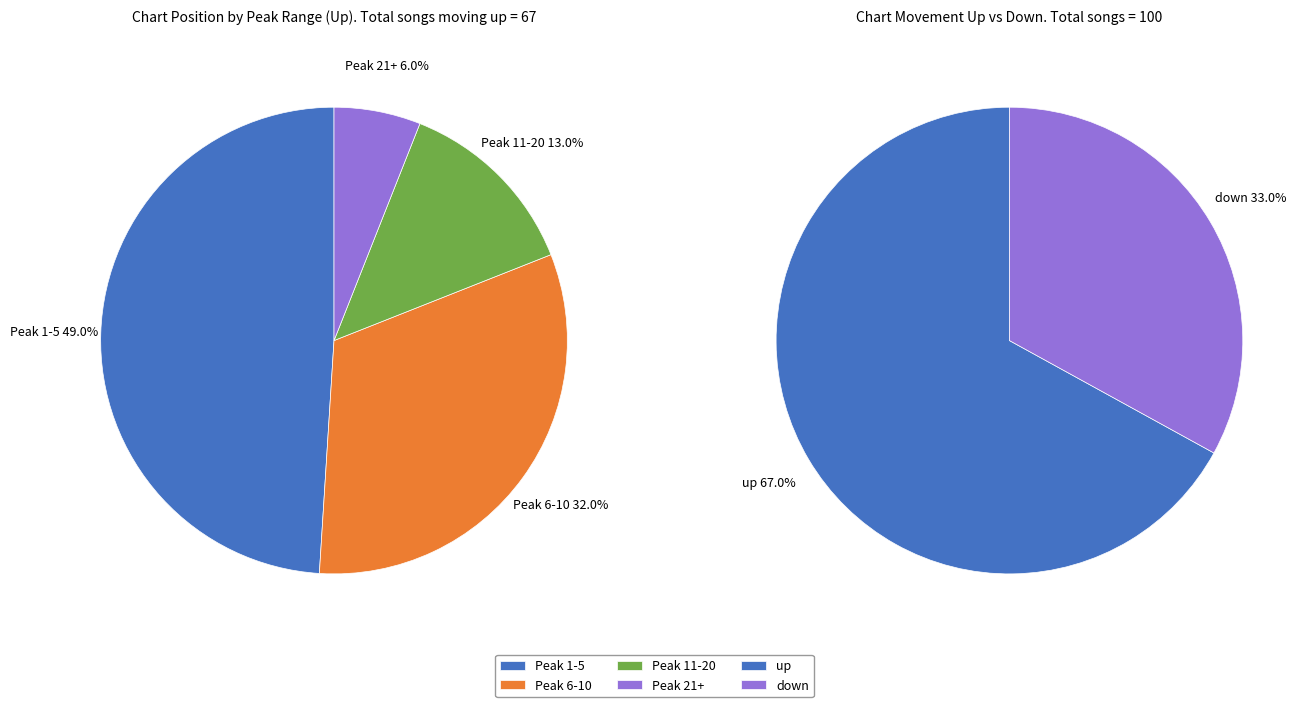

True or false: down accounts for 33% of the total.

True